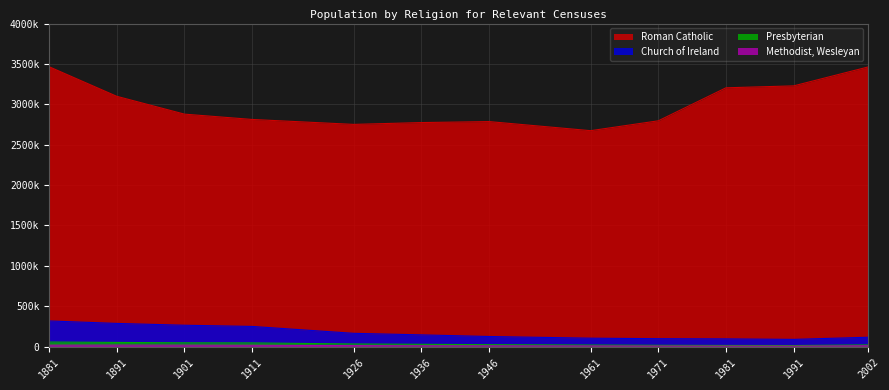

In Methodist, Wesleyan, how many points are higher than both neighbors (excluding endpoints)?

1